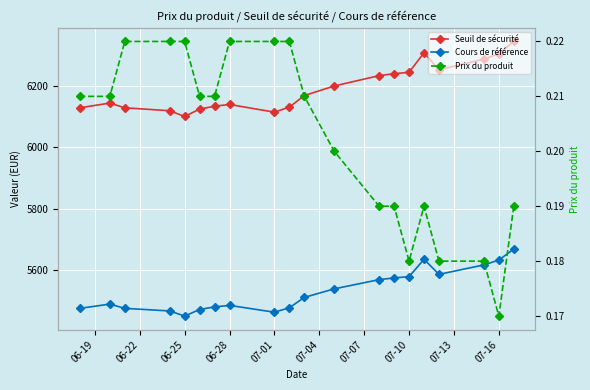

Rank the series at 07-16 from lowest to highest value.

Prix du produit, Cours de référence, Seuil de sécurité